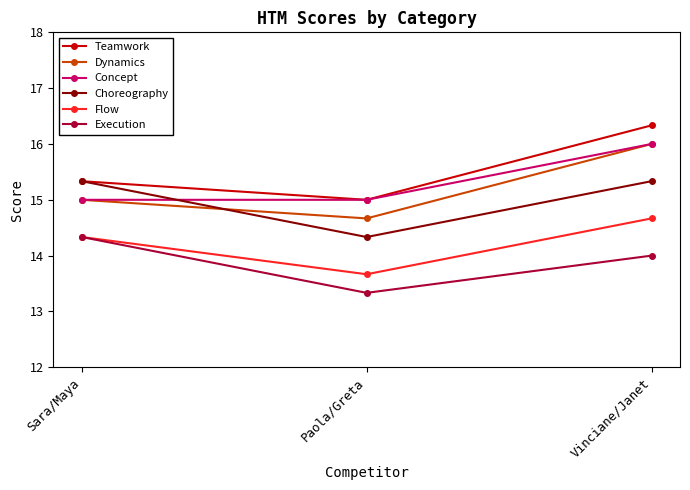

What is the sum of the Concept values at Vinciane/Janet and Paola/Greta?

31.0